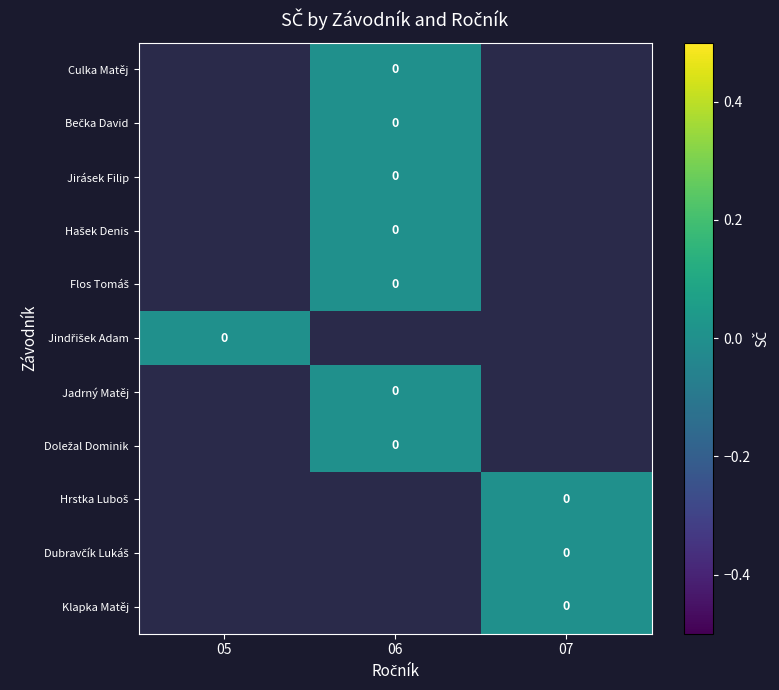

At which label does Klapka Matěj reach its minimum?

05